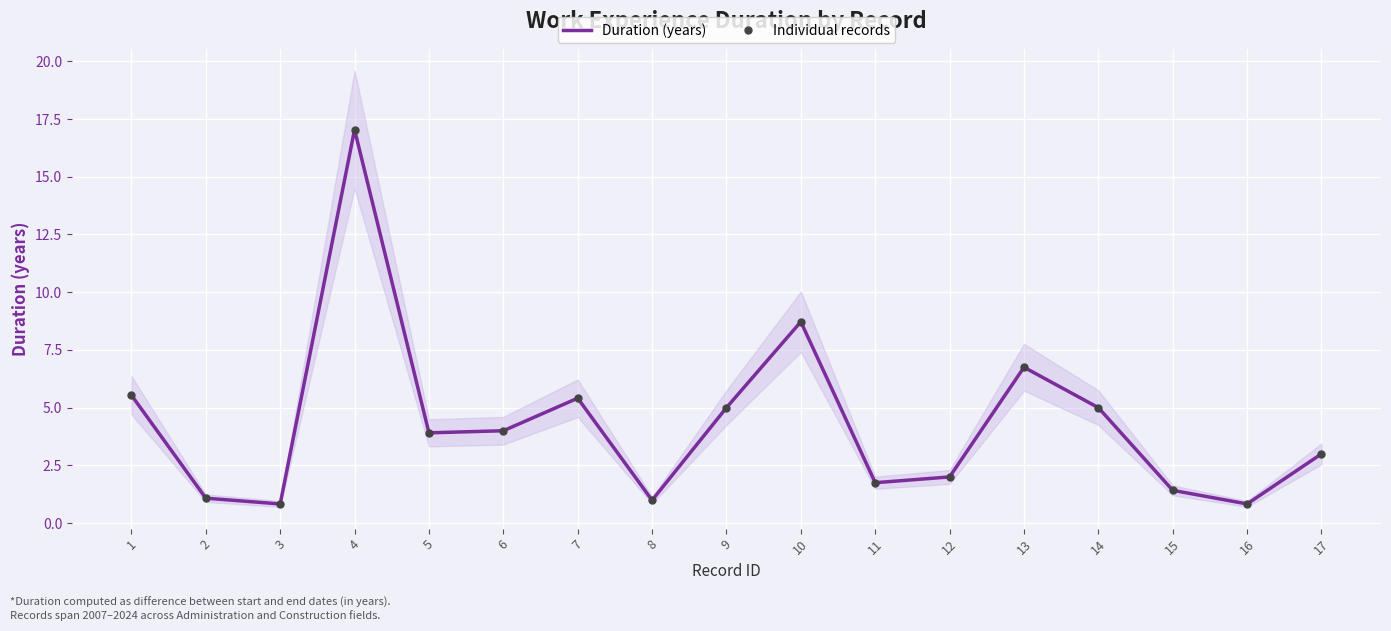

What is the average value of the Duration (years) series?

4.3